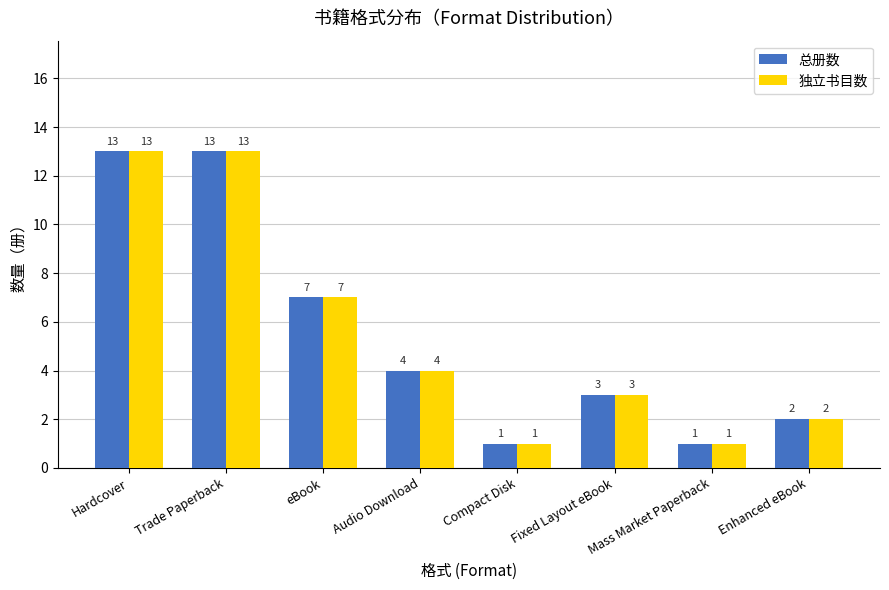

What is the label of the 7th bar from the left?

Mass Market Paperback